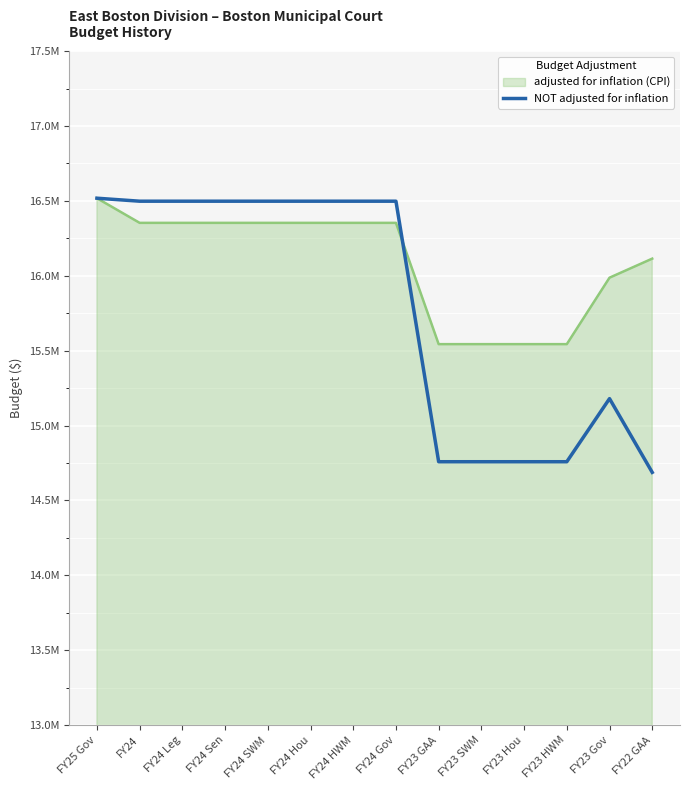

What is the label of the 9th point from the right?

FY24 Hou